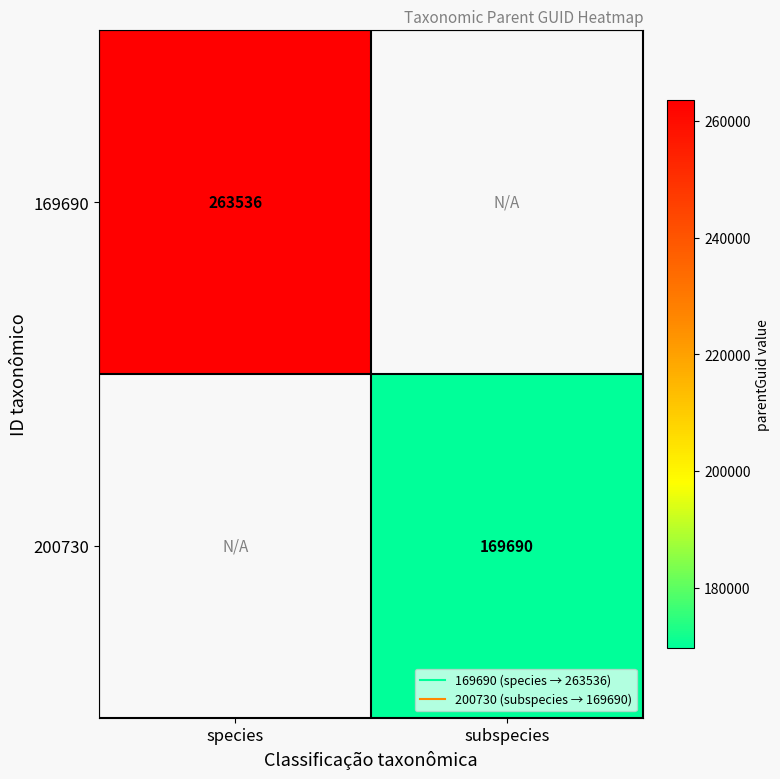

Count the number of categories in the chart.

2